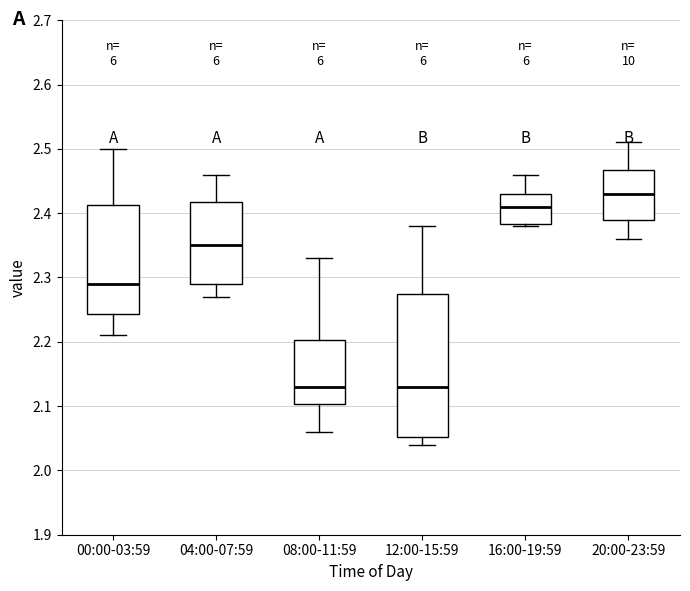

Reading left to right, read every box against the y-axis: the position of its median line, the range the box covers, and the ends of its whiskers. The values are not printed on the chart, so give them approximately, as read against the axis.

00:00-03:59: median 2.29, box 2.24 to 2.41, whiskers 2.21 to 2.50
04:00-07:59: median 2.35, box 2.29 to 2.42, whiskers 2.27 to 2.46
08:00-11:59: median 2.13, box 2.10 to 2.20, whiskers 2.06 to 2.33
12:00-15:59: median 2.13, box 2.05 to 2.28, whiskers 2.04 to 2.38
16:00-19:59: median 2.41, box 2.38 to 2.43, whiskers 2.38 to 2.46
20:00-23:59: median 2.43, box 2.39 to 2.47, whiskers 2.36 to 2.51